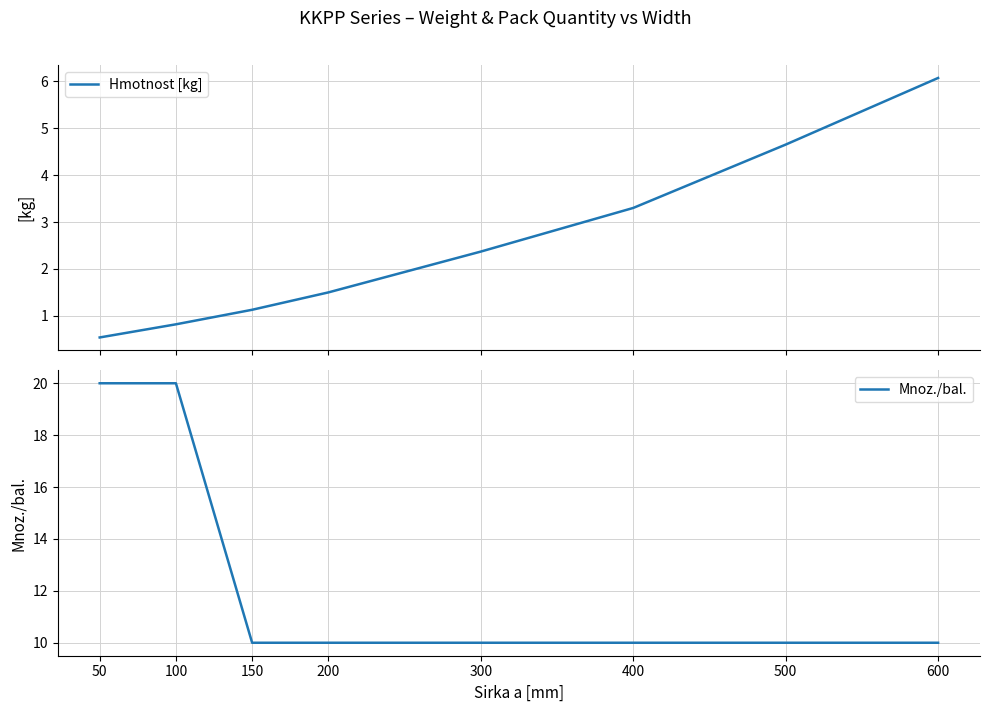

What is the maximum value for Mnoz./bal.?

20